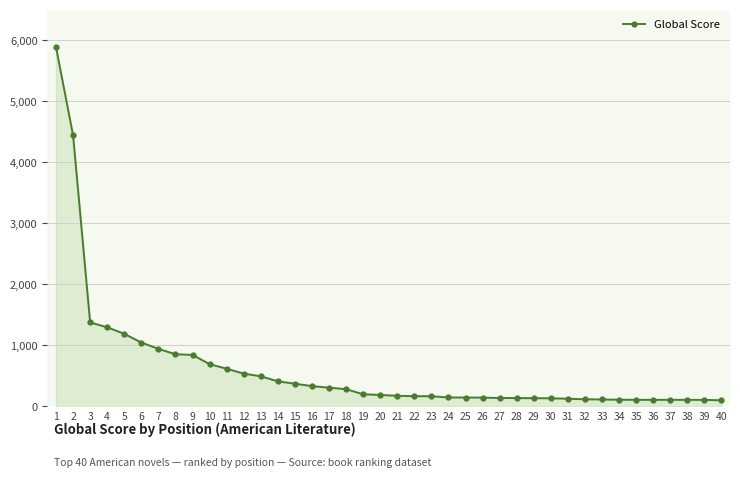

Which label corresponds to the largest value in the chart?

1